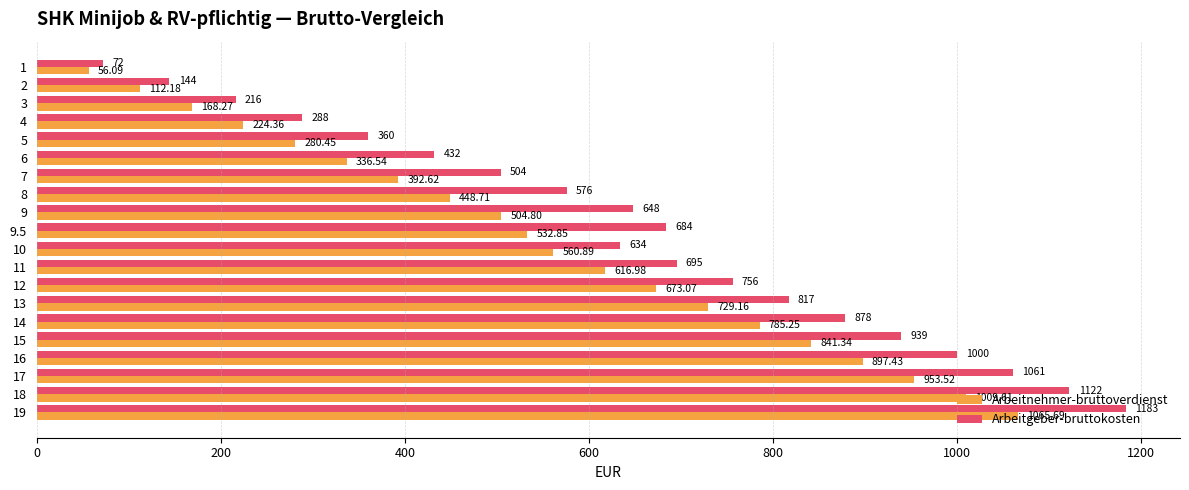

Rank the series by their average value, from lowest to highest.

Arbeitnehmer-bruttoverdienst, Arbeitgeber-bruttokosten